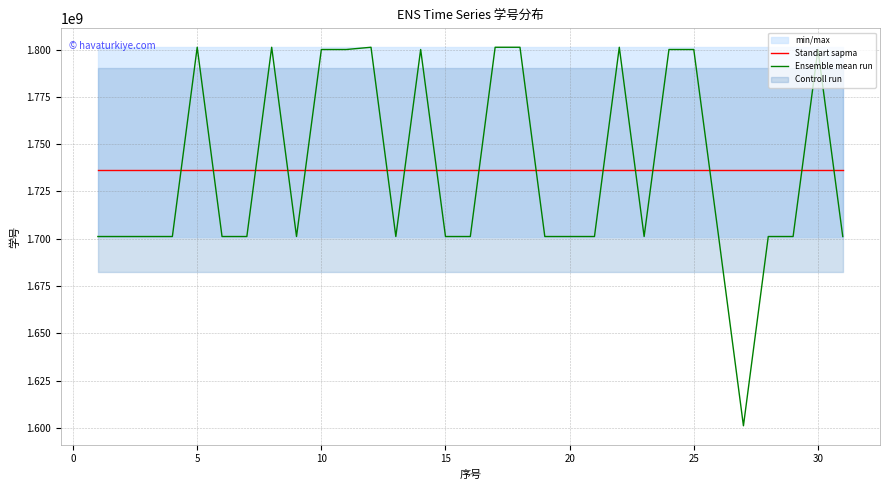

How many categories are shown in the chart?

31